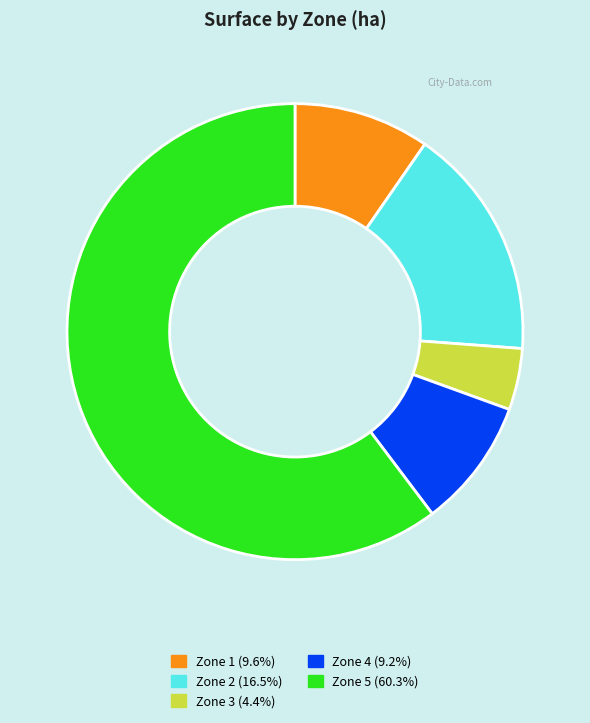

Combined, do Zone 5 and Zone 4 account for over 50%?

Yes